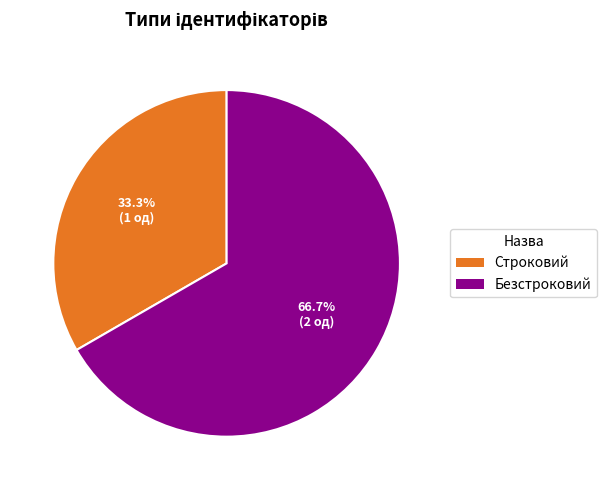

The Безстроковий slice represents 67% of the pie. True or false?

True